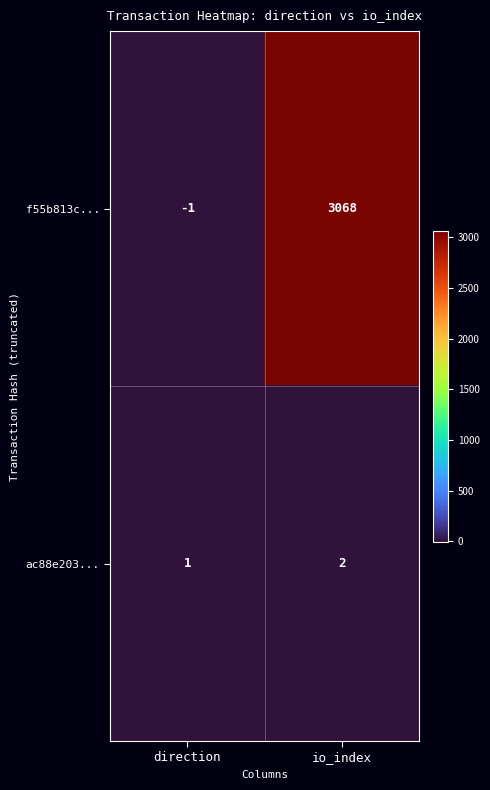

The f55b813c... series shows -2 at direction. True or false?

False